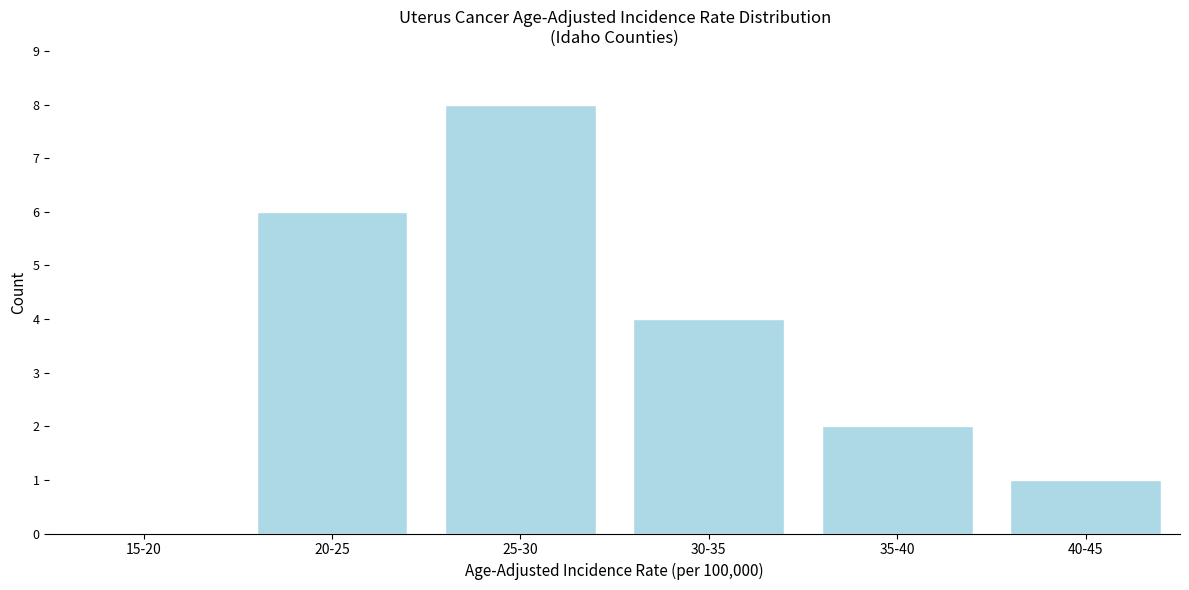

Reading left to right, what are all the values shown in this chart?

15-20=0	20-25=6	25-30=8	30-35=4	35-40=2	40-45=1